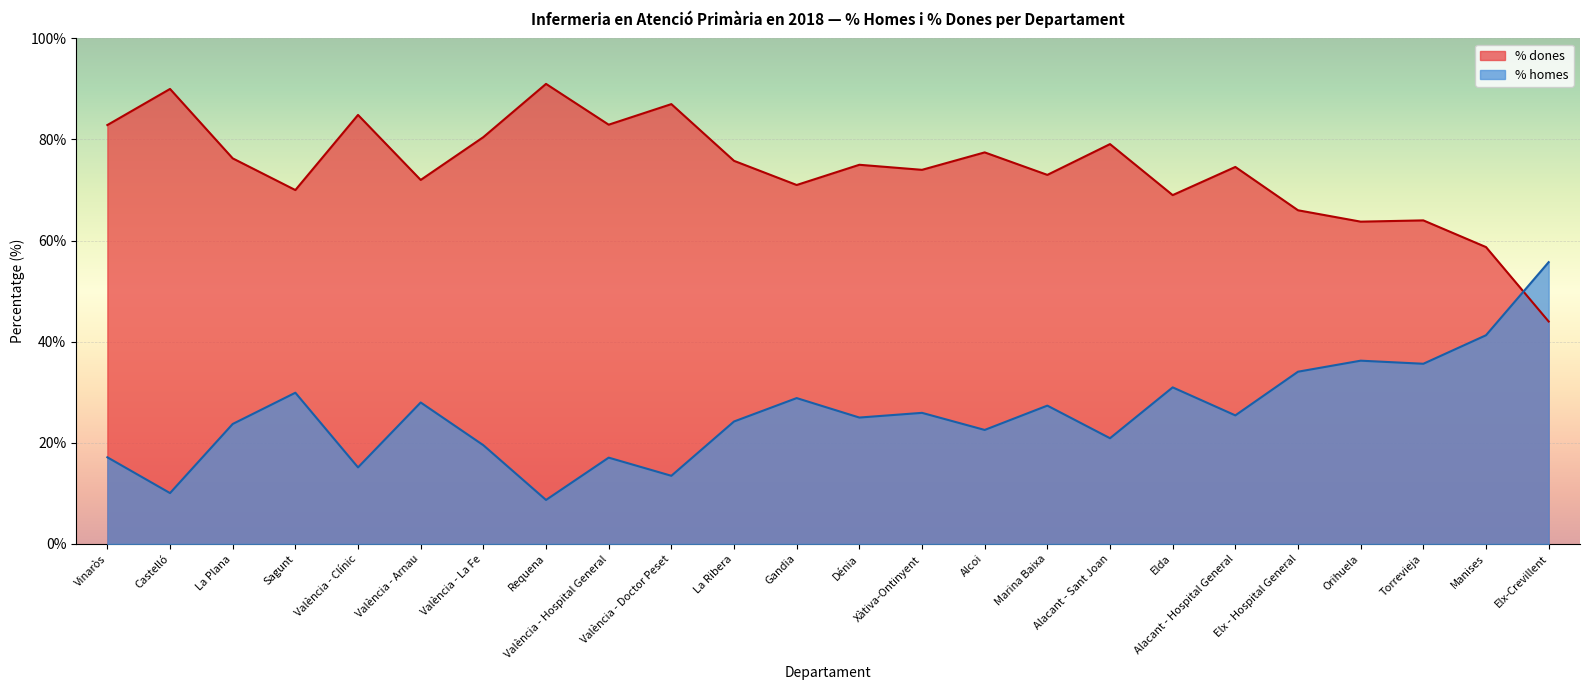

How many lines are shown in the chart?

2